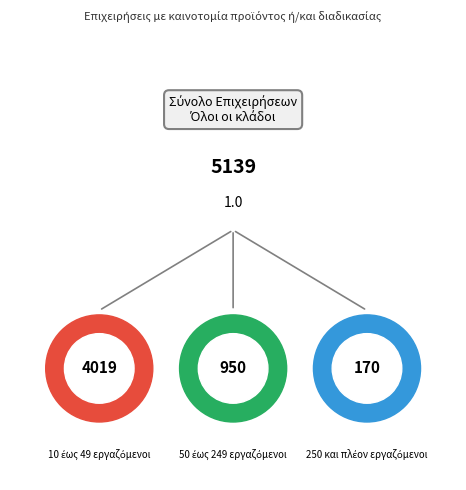

Which slice is the largest?

10 έως 49 εργαζόμενοι